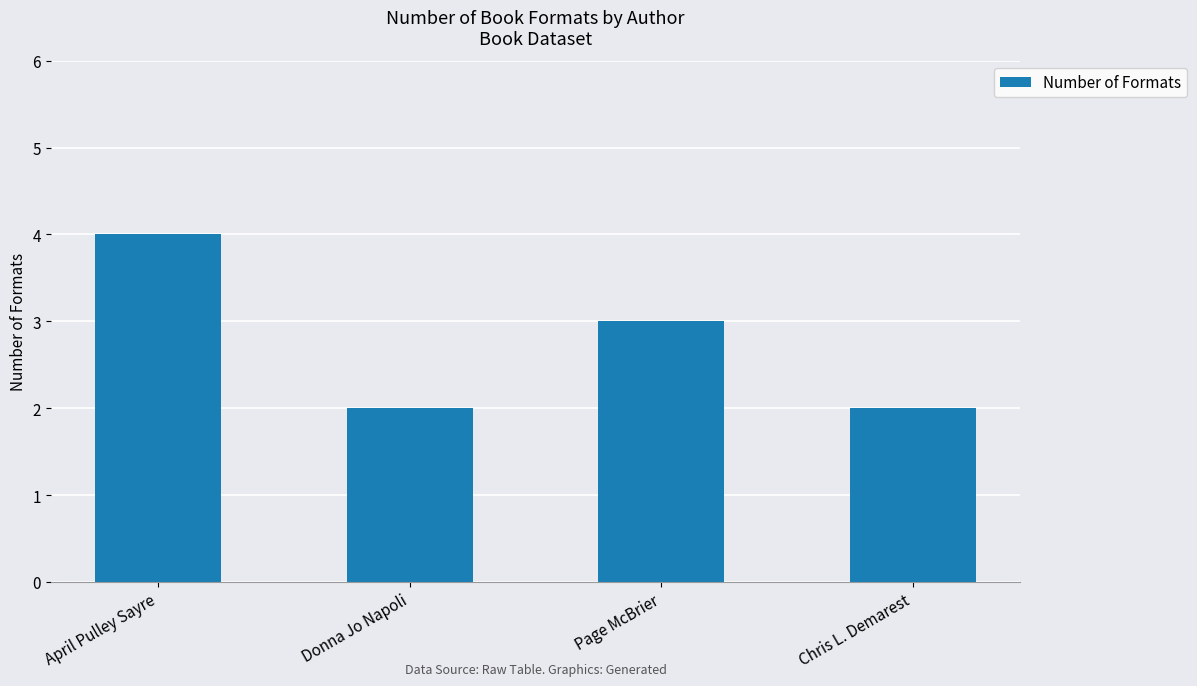

What is the maximum value shown in the chart?

4